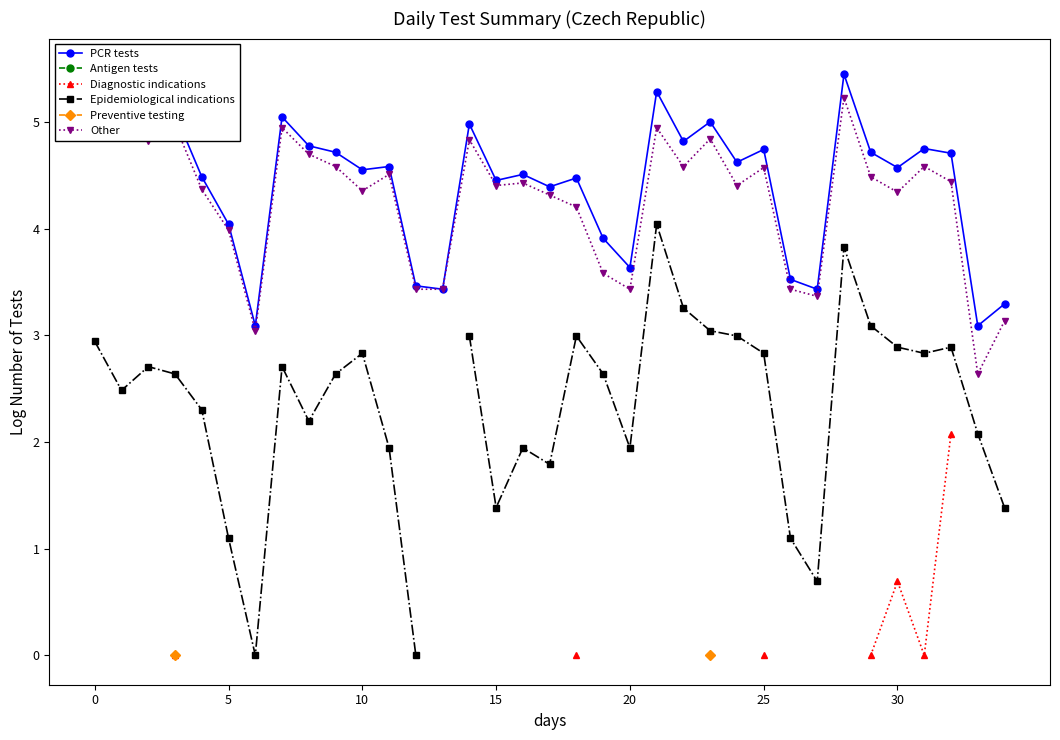

True or false: Antigen tests and Diagnostic indications intersect in this chart.

False